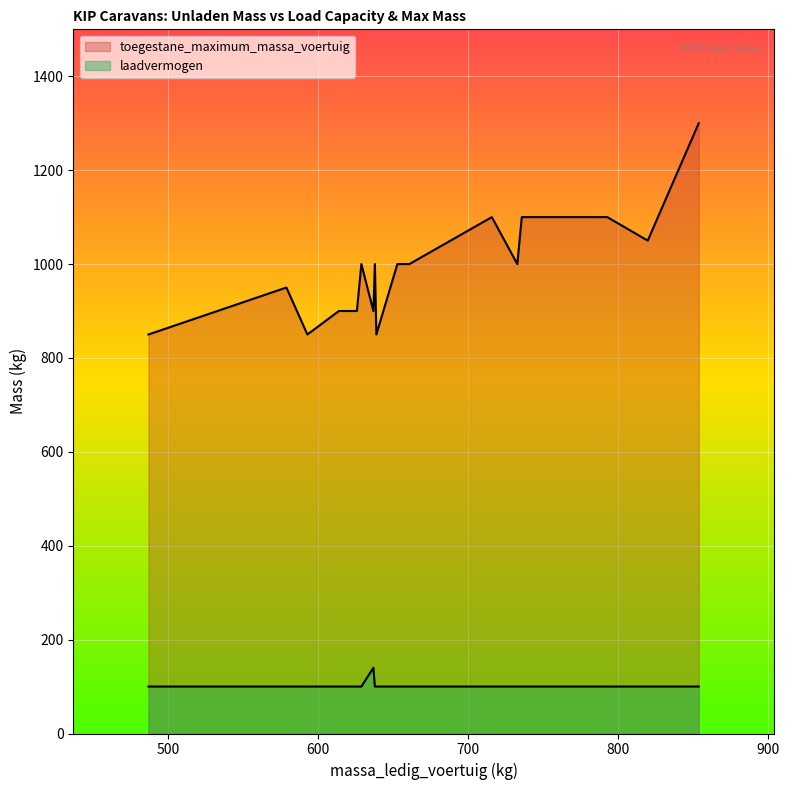

How many lines are shown in the chart?

2